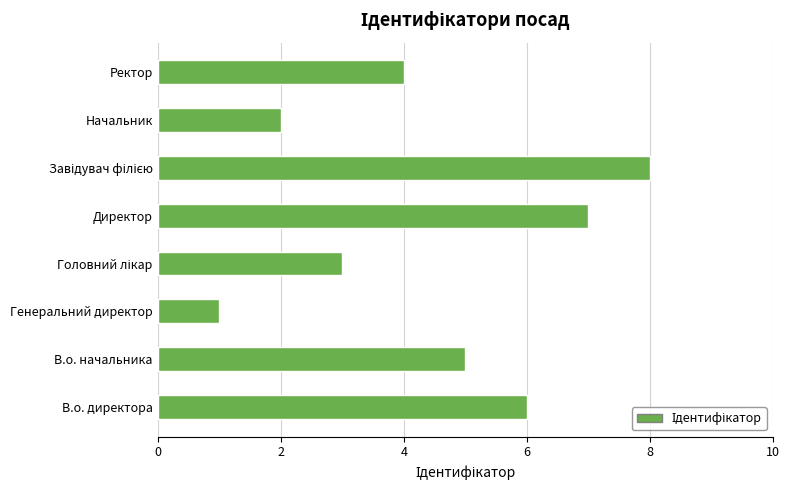

What is the approximate value at В.о. начальника?

5